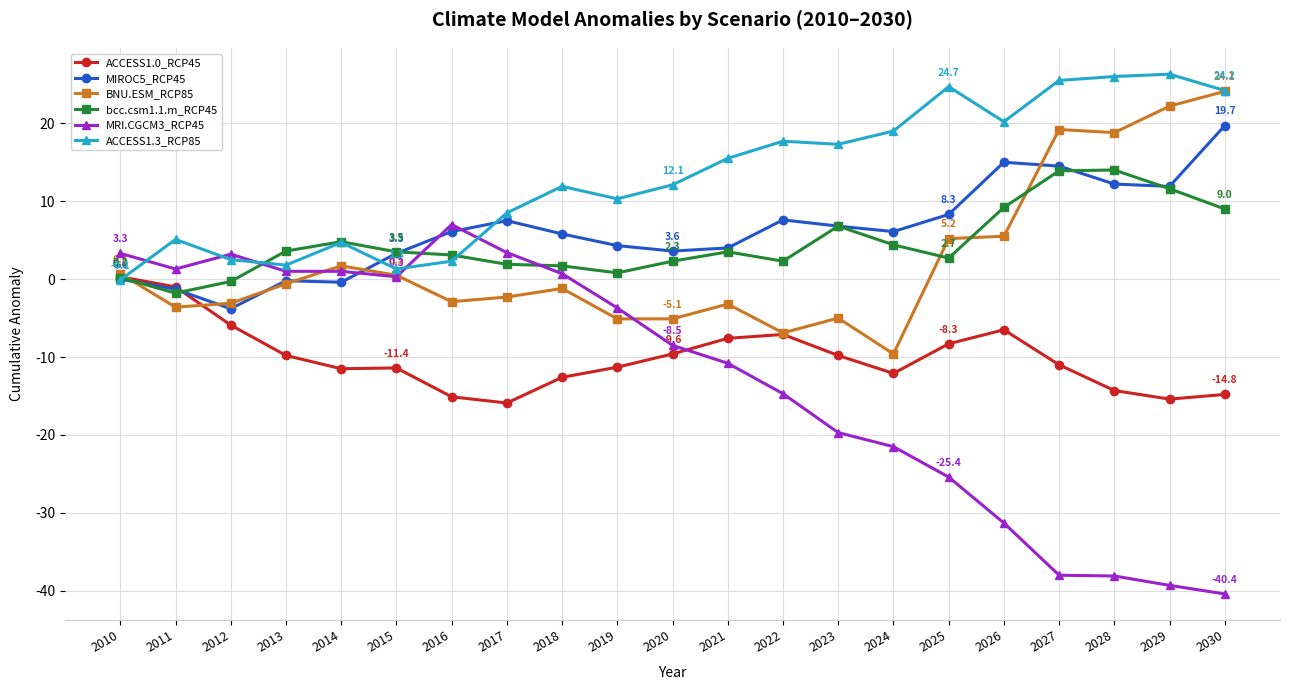

What is the total value across all series at 2024?

-13.7